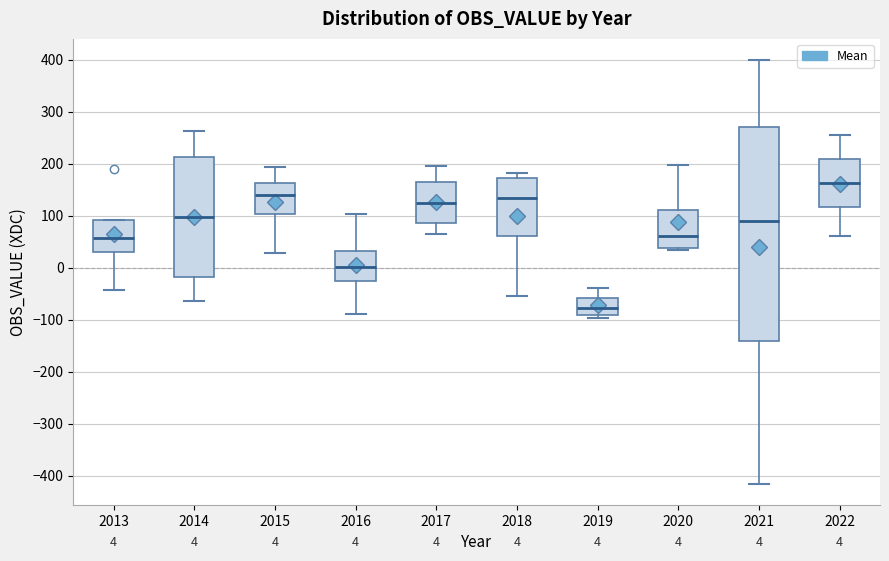

Which box is the tallest, from its lower edge to its upper edge?

2021